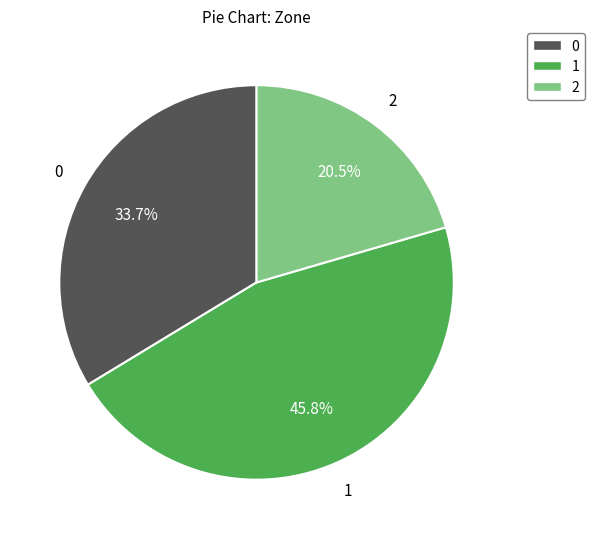

True or false: 0 accounts for 39% of the total.

False